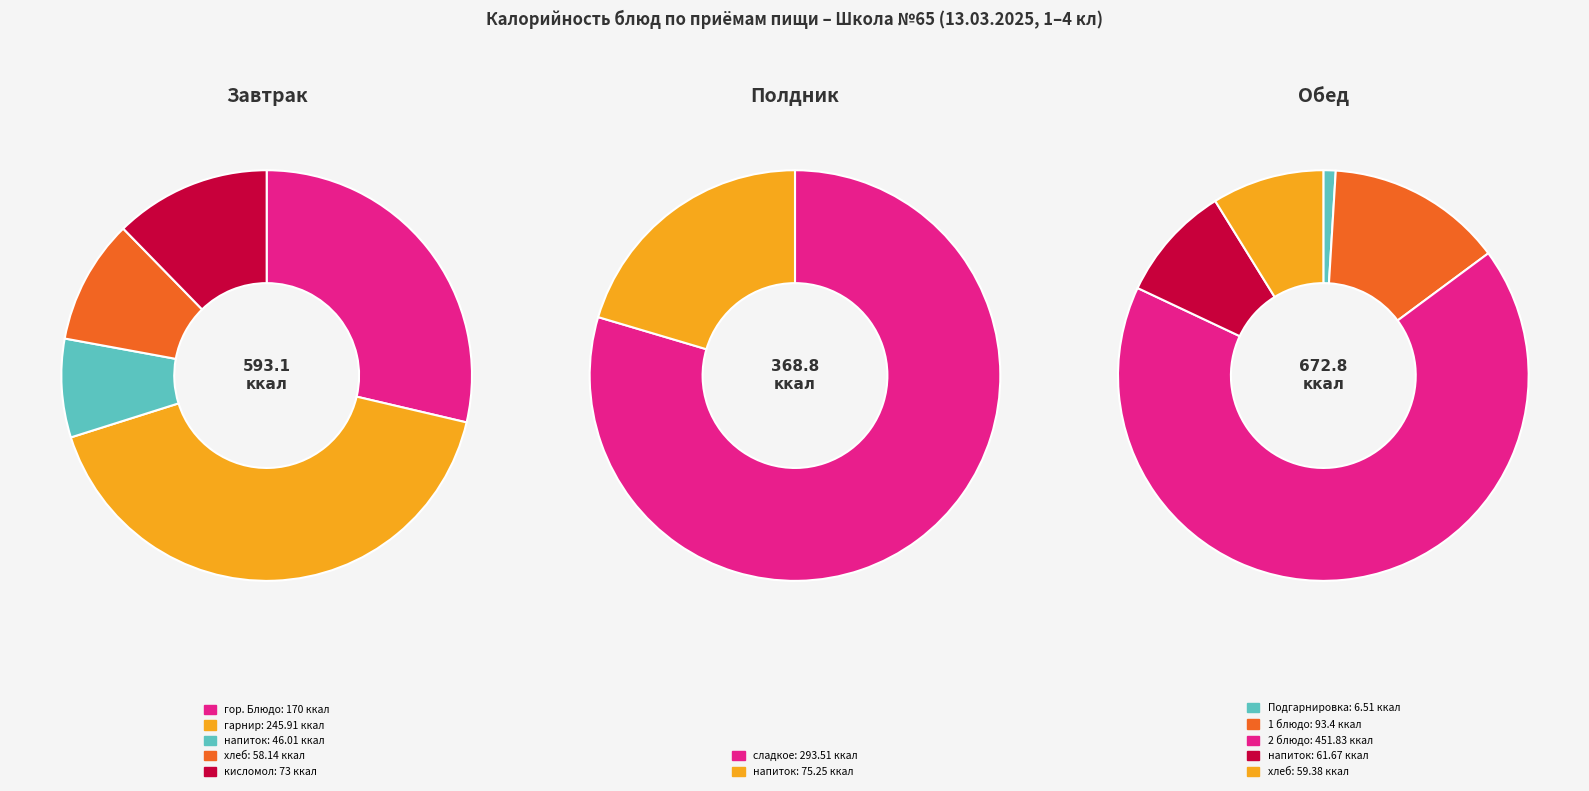

Which category has the smallest portion of the pie?

Обед (Подгарнировка)